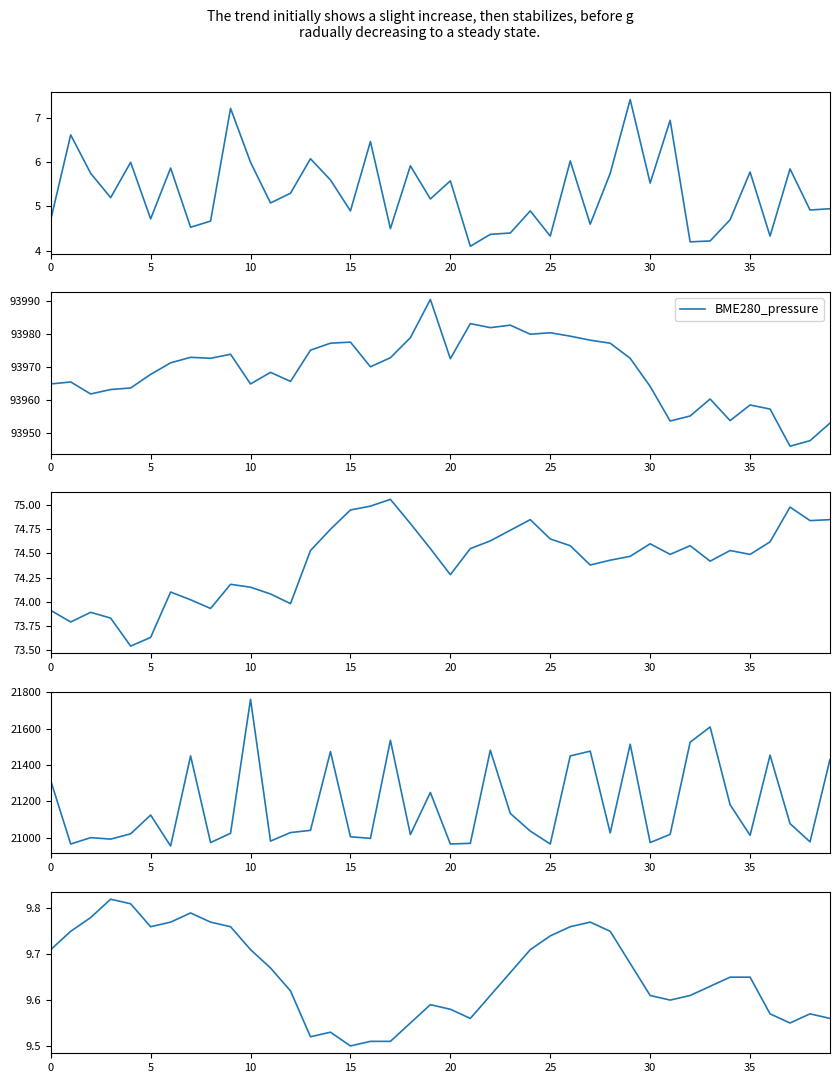

What is the minimum value for BME280_pressure?

93945.9